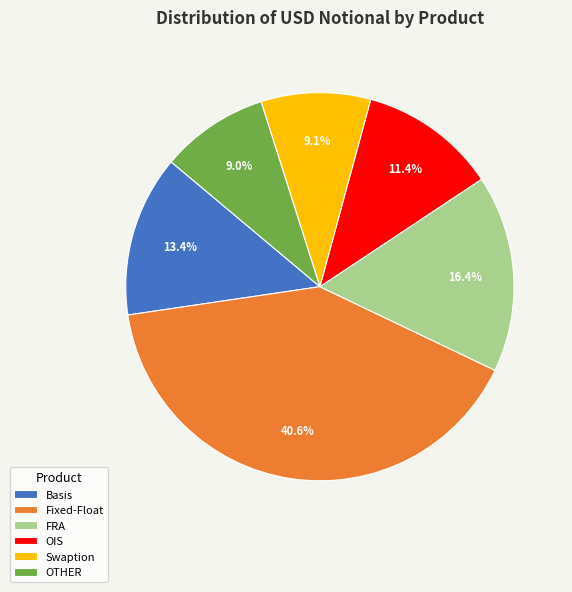

How many slices are in this pie chart?

6